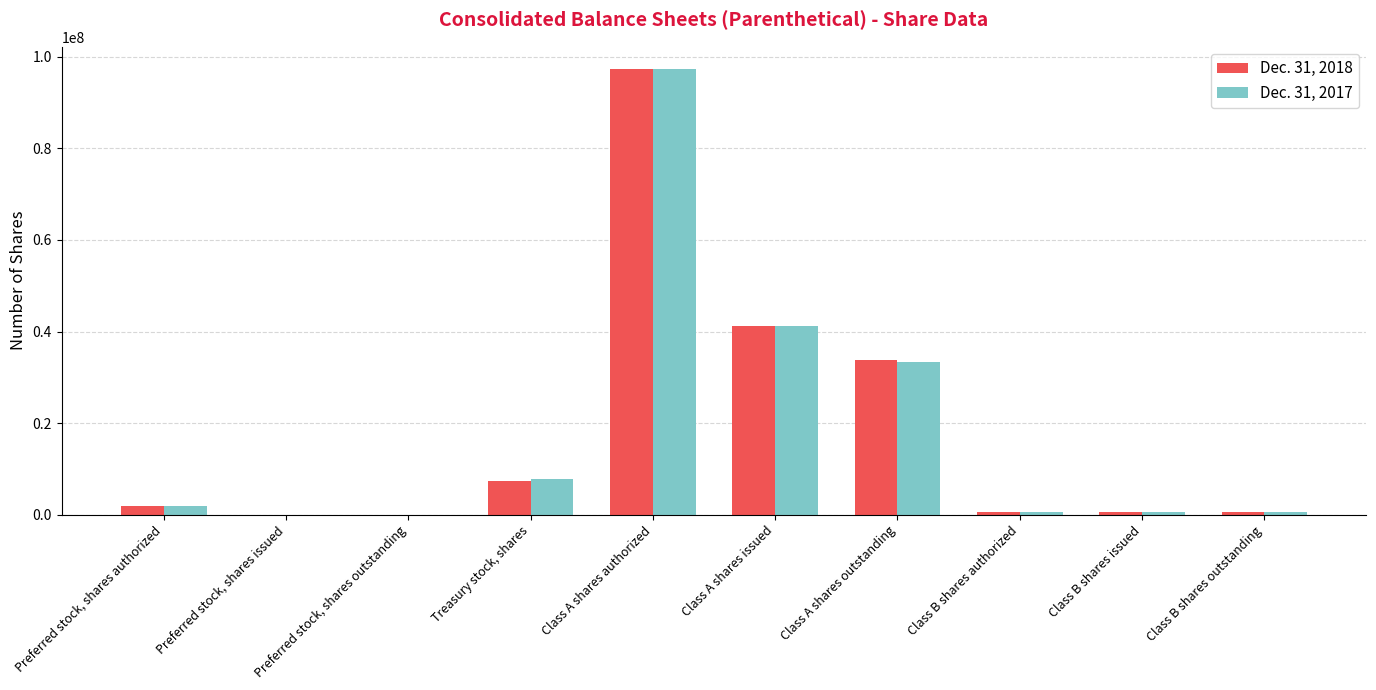

The value of Dec. 31, 2017 at Class A shares outstanding is 56686410. True or false?

False